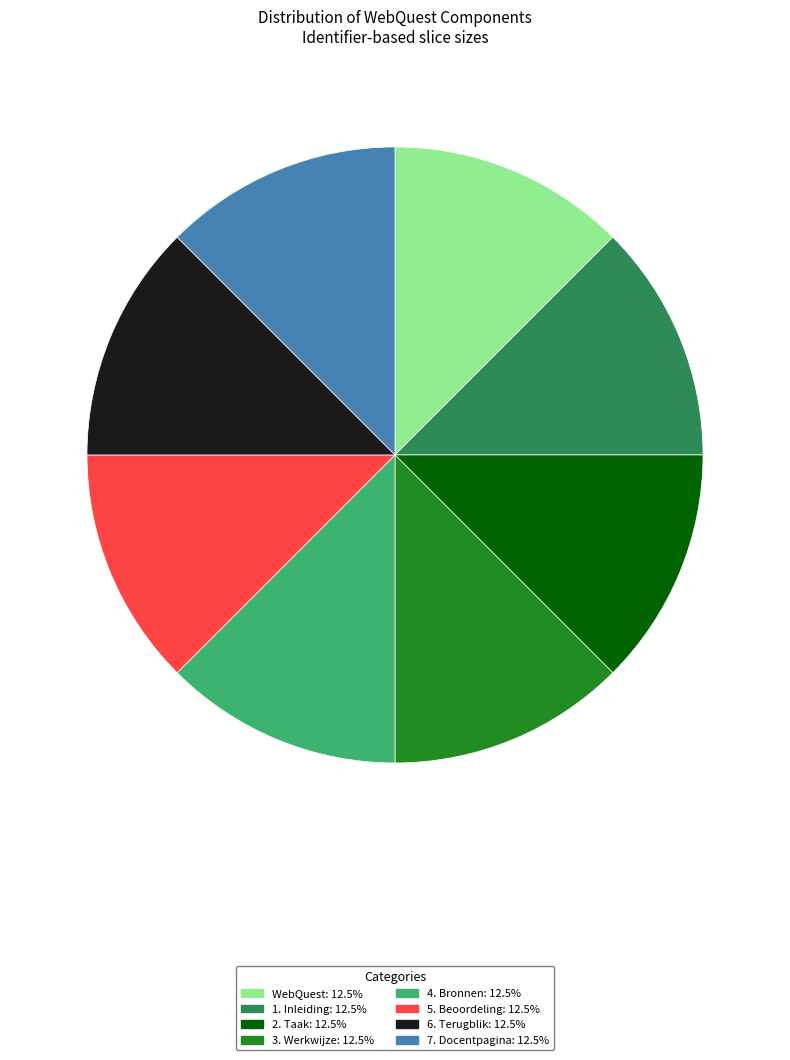

What is the ratio of the value at 2. Taak: 12.5% to the value at 6. Terugblik: 12.5%?

1.0